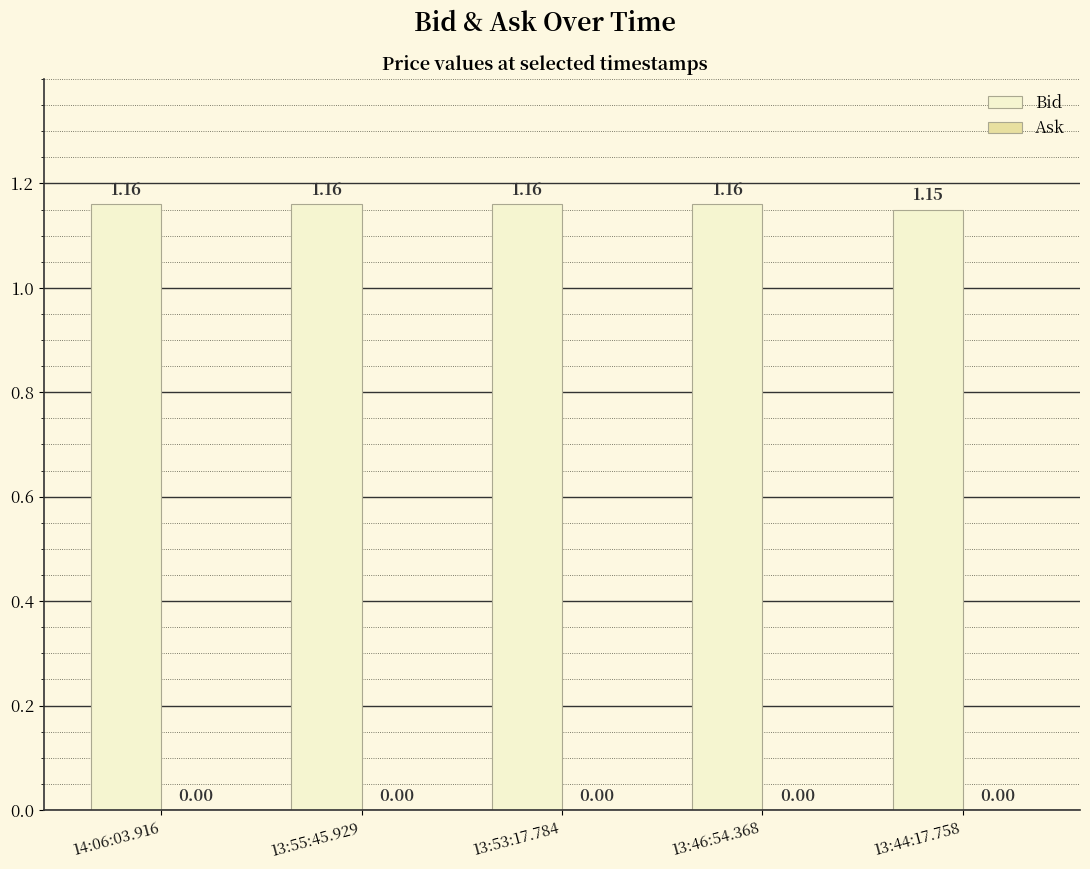

What is the sum of all values?

5.8